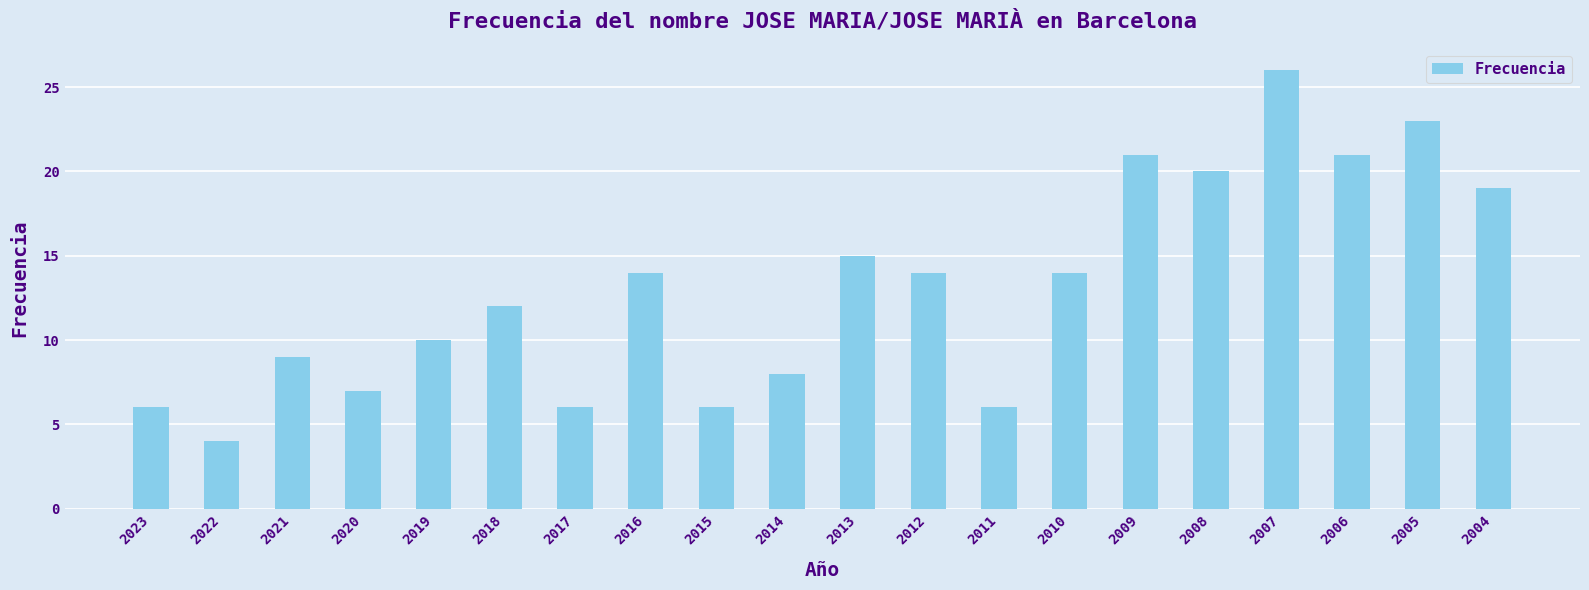

What is the change in value from 2021 to 2010?

+5